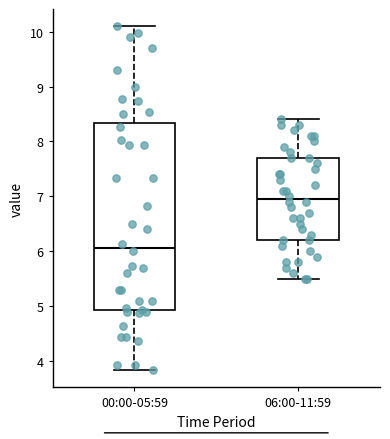

Reading left to right, transcribe this box plot: for each box, give where its median line is, the range the box spans, and where its two whiskers end, as read against the y-axis. The values are not printed on the chart, so give them approximately, as read against the axis.

00:00-05:59: median 6.1, box 4.9 to 8.3, whiskers 3.8 to 10.1
06:00-11:59: median 7.0, box 6.2 to 7.7, whiskers 5.5 to 8.4